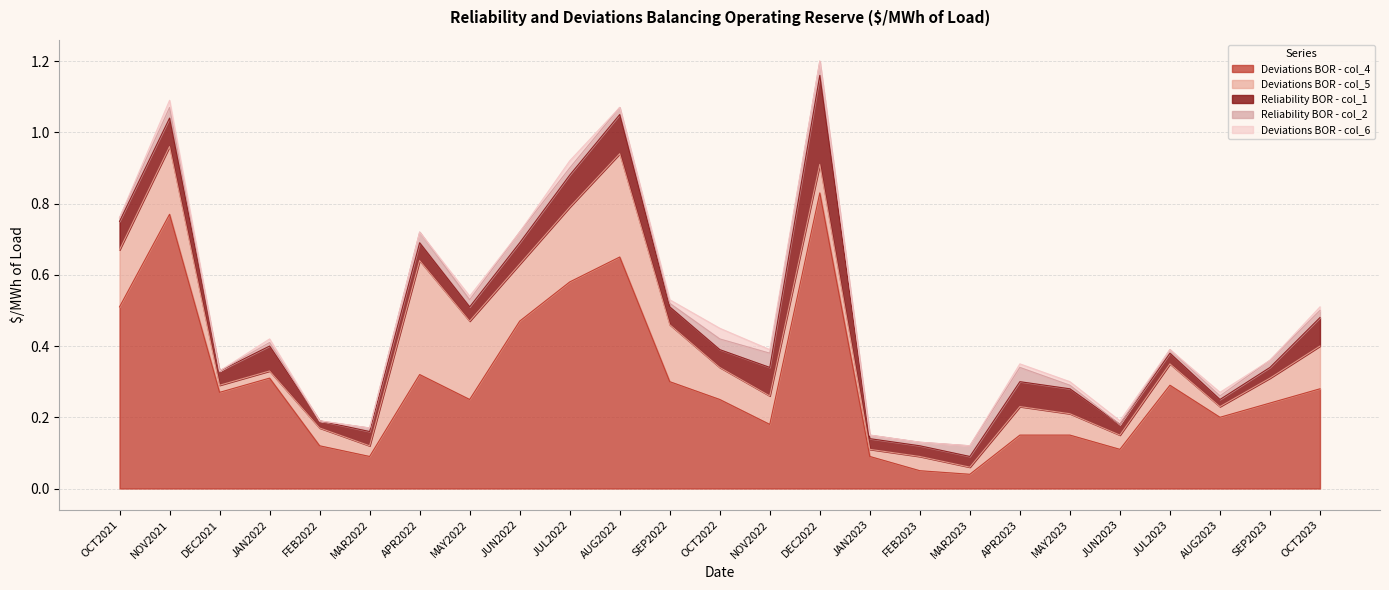

Which series changed the most between MAY2022 and SEP2022?

Deviations BOR - col_5